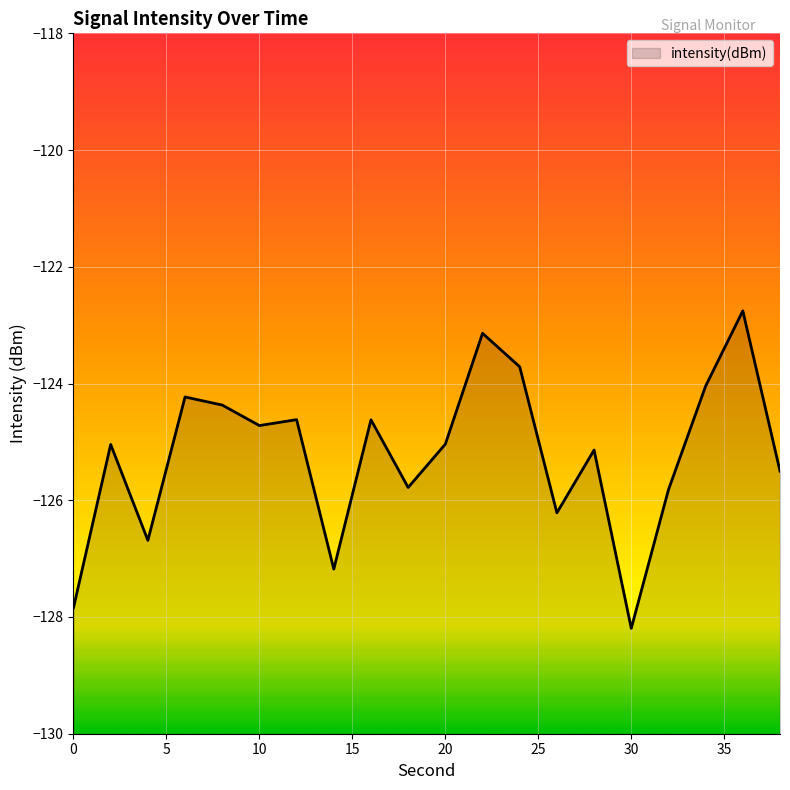

What is the difference between the second highest and minimum values?

5.1